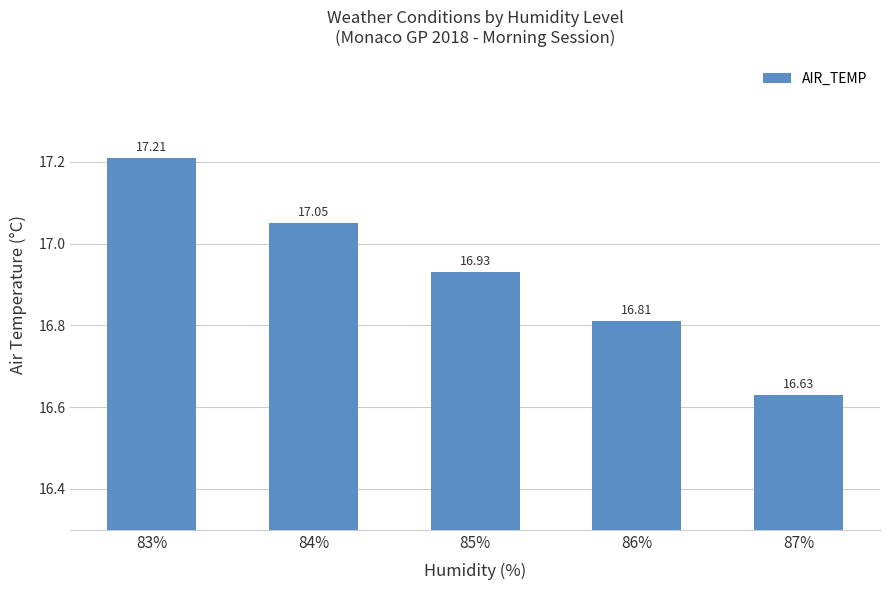

Read the value at 86%.

16.8